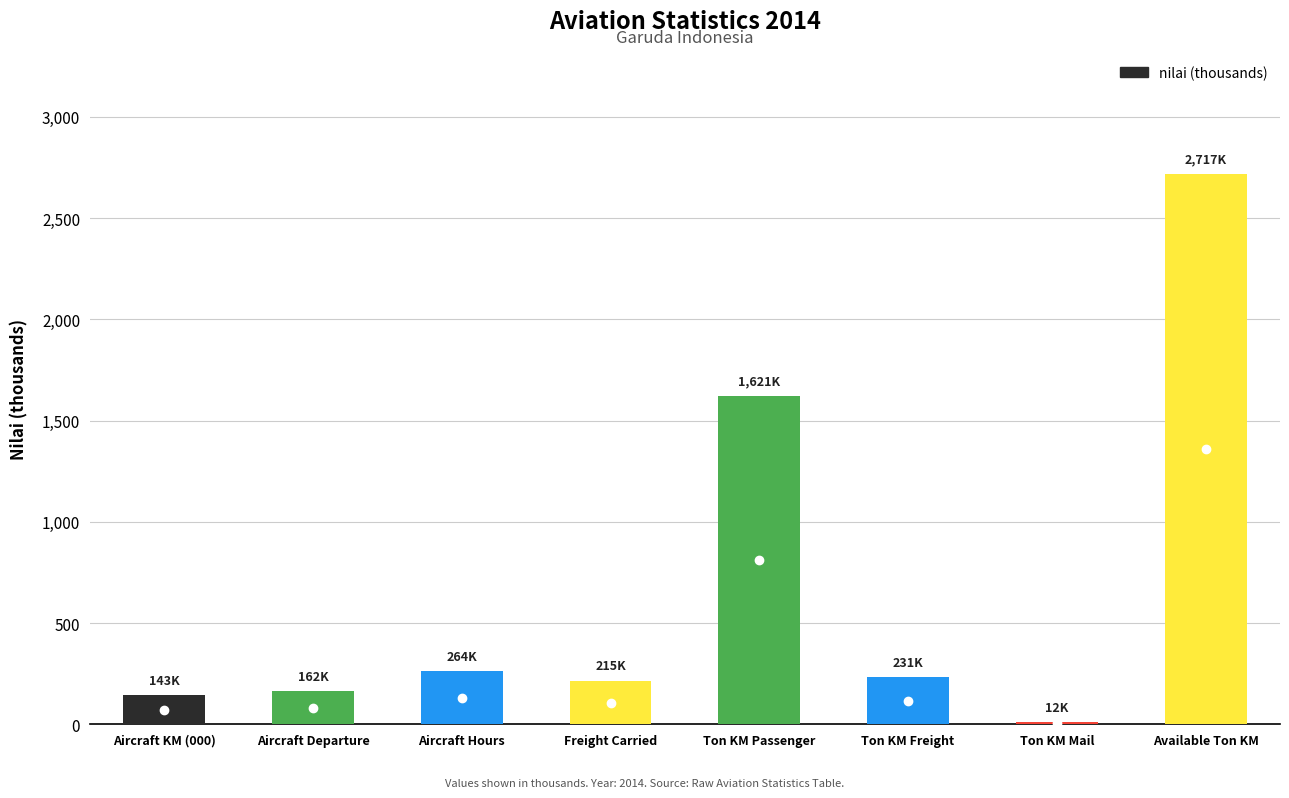

What is the smallest value displayed?

11.7